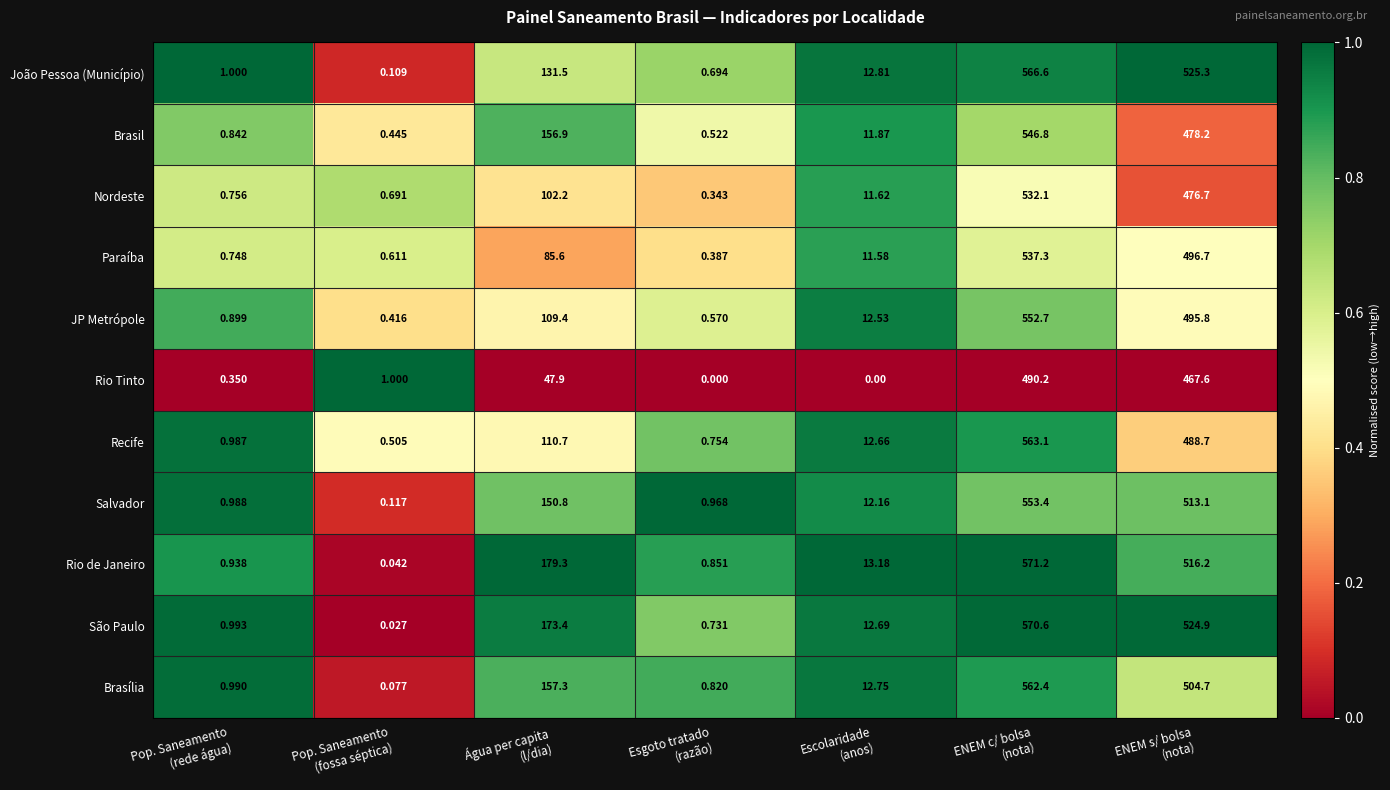

Which series has the largest total across all categories?

São Paulo